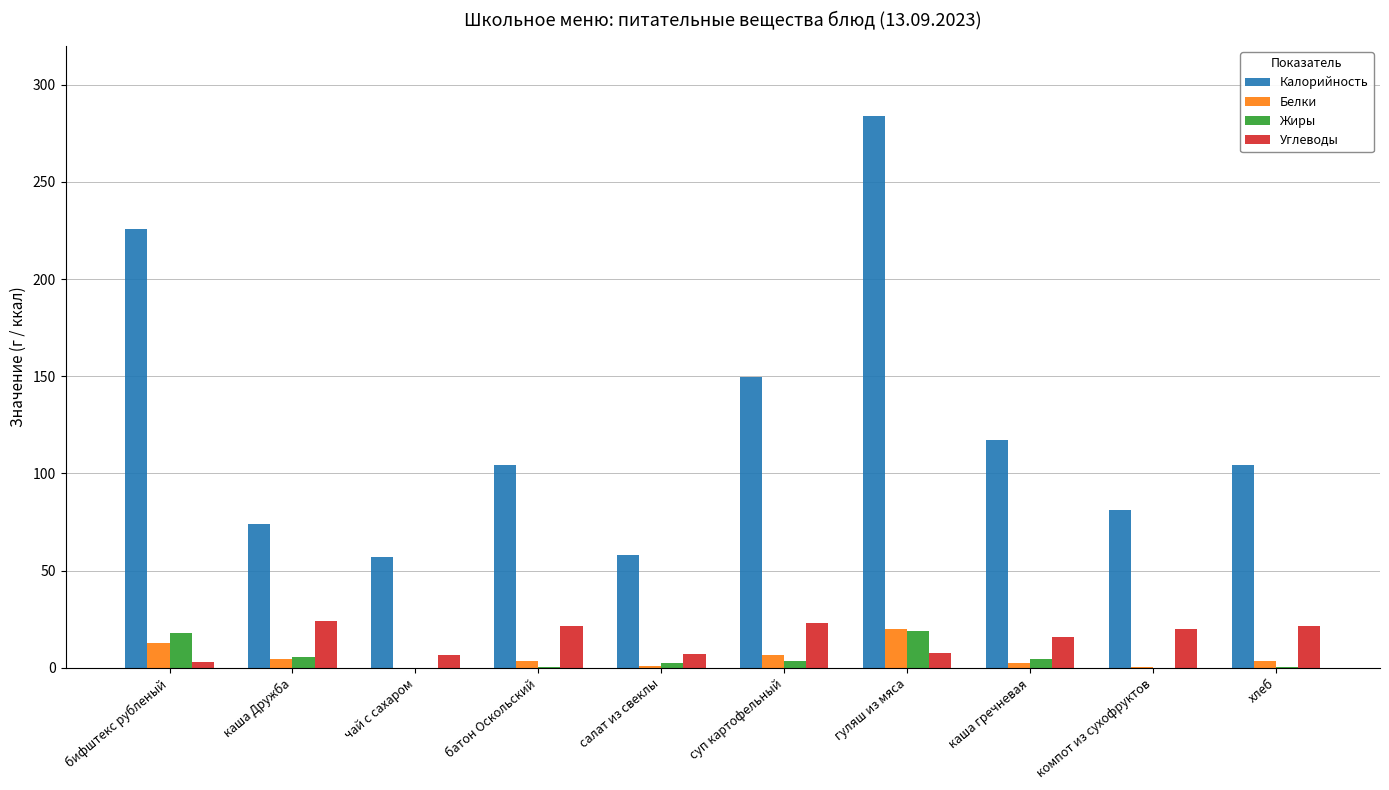

Are the bars grouped side by side (vs. stacked)?

Yes